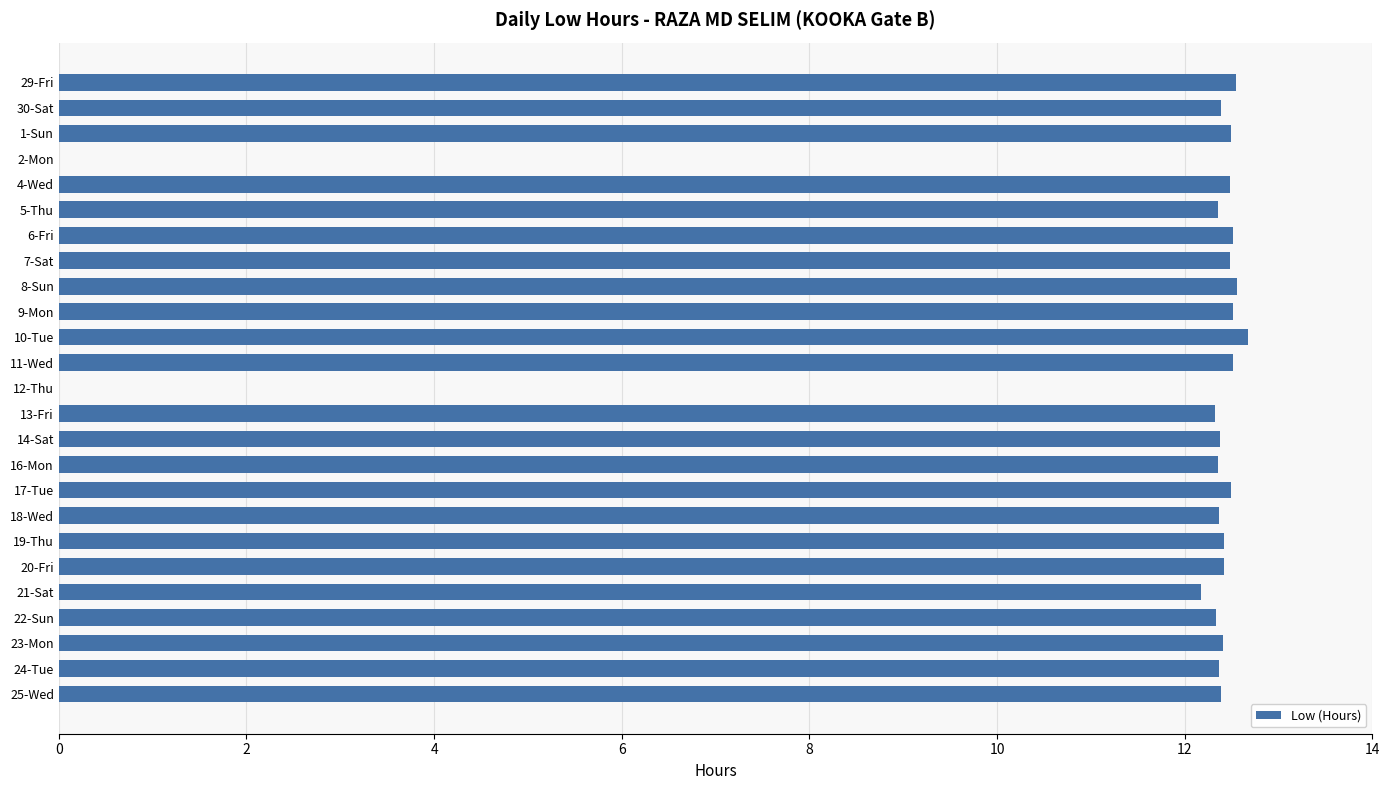

Approximately how many times larger is the value at 18-Wed compared to 17-Tue?

1.0